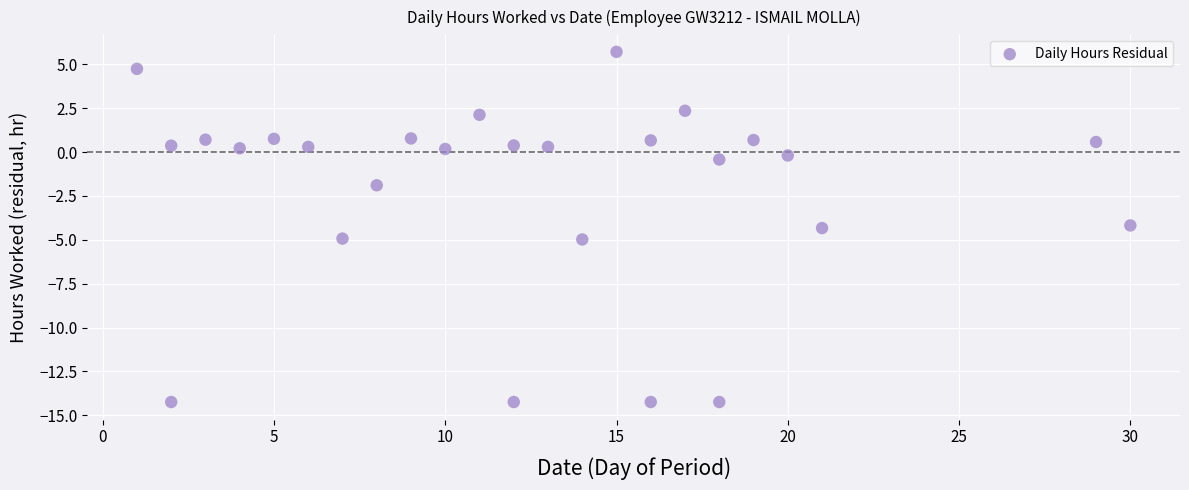

What is the range of X values (max minus min)?

29.0